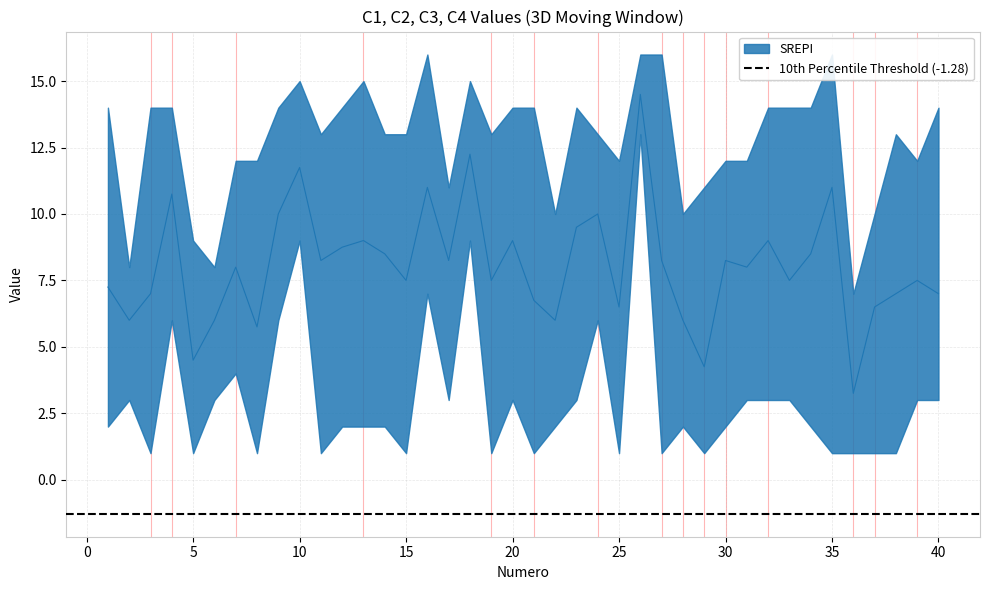

The value of C2 at 6 is 2. True or false?

False